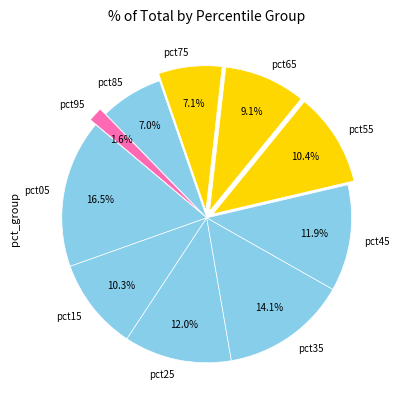

Does any single category account for the majority?

No